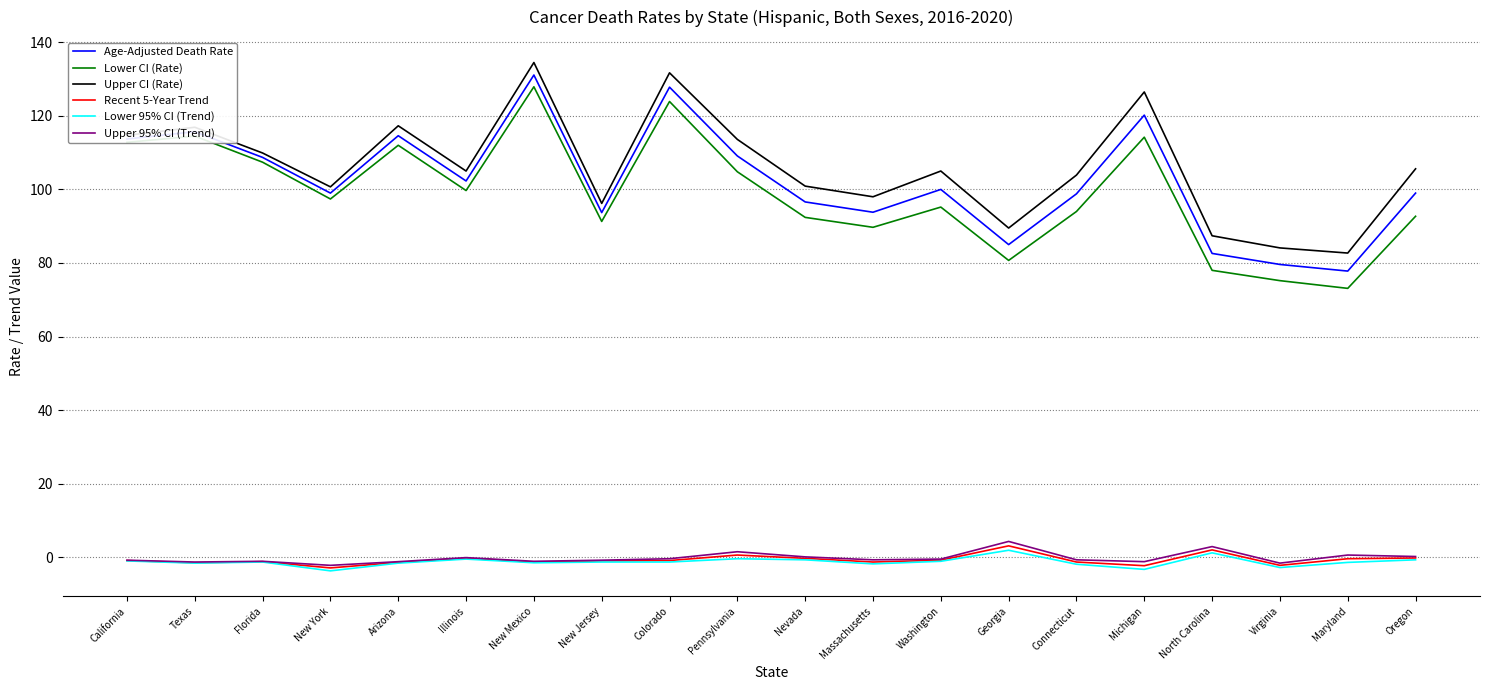

The Upper CI (Rate) series shows 169.5 at Massachusetts. True or false?

False